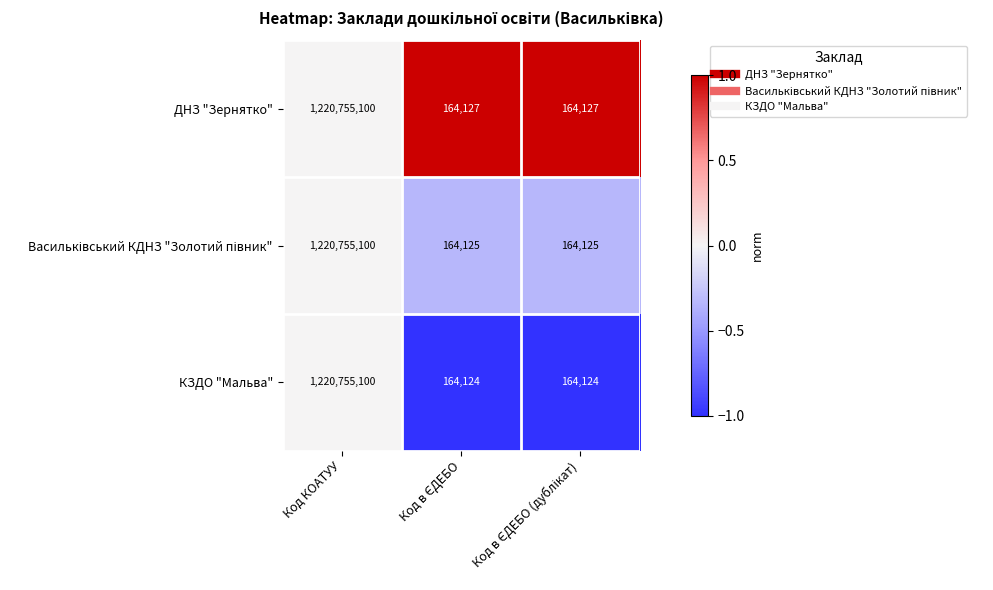

What is the lowest value of the КЗДО "Мальва" series?

164124